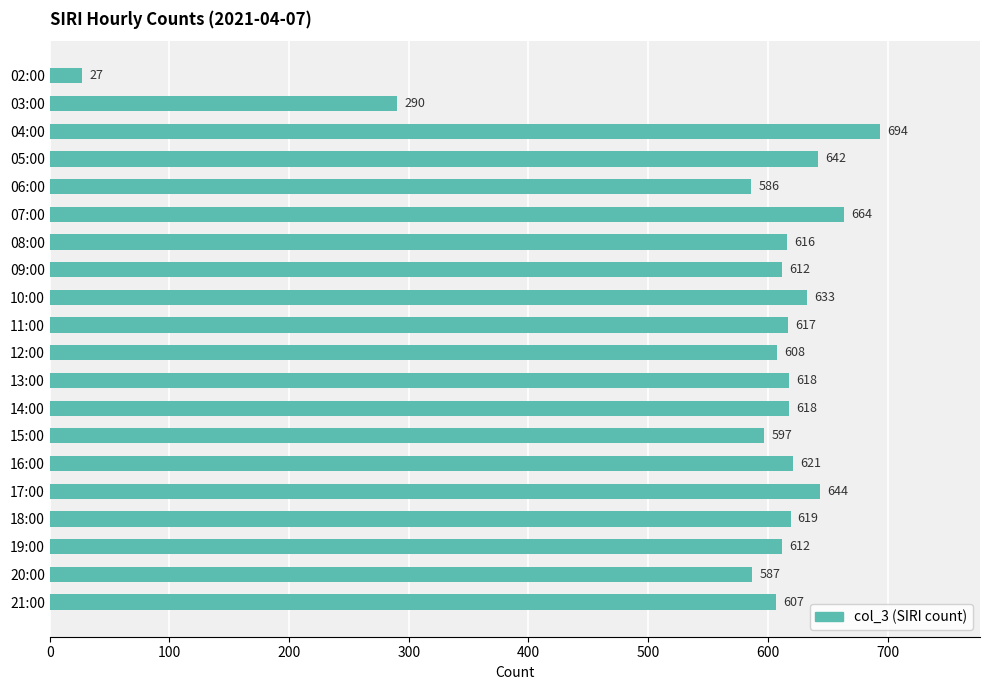

Reading top to bottom, transcribe all the data shown in this chart.

27	290	694	642	586	664	616	612	633	617	608	618	618	597	621	644	619	612	587	607